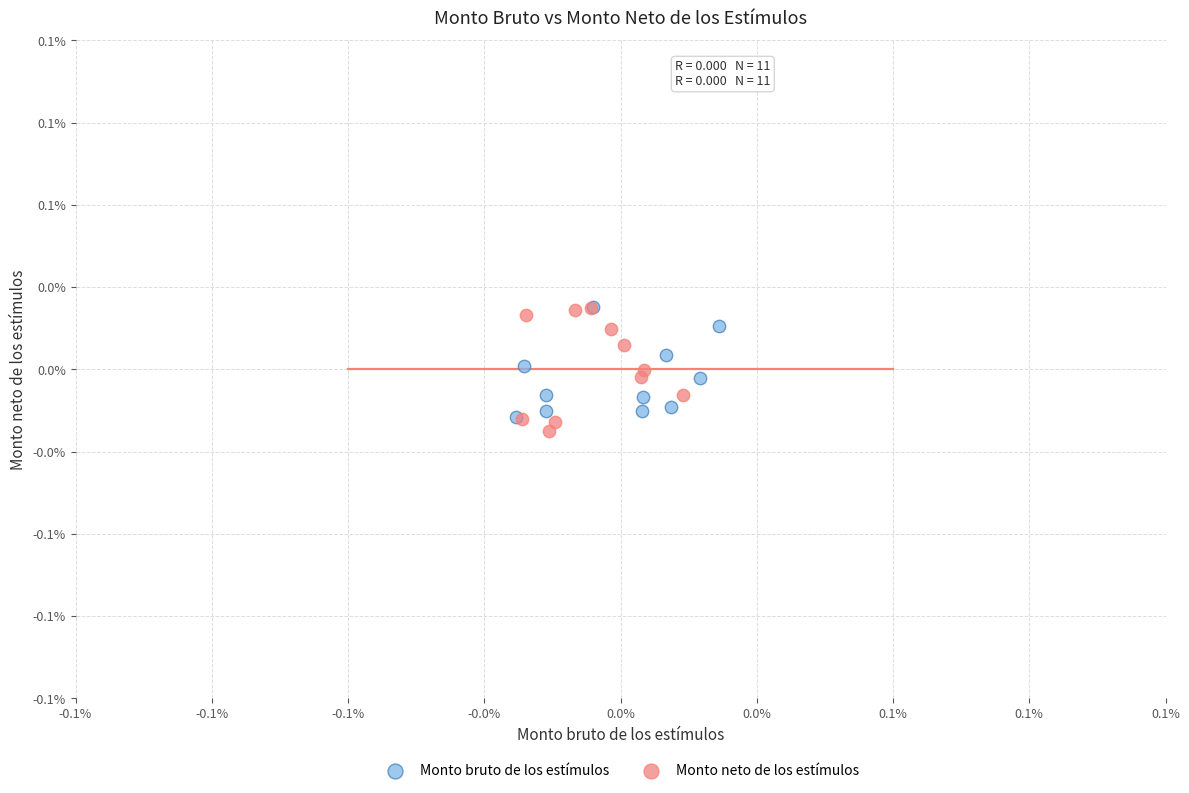

What are all the series names shown in the legend?

Monto bruto de los estímulos, Monto neto de los estímulos